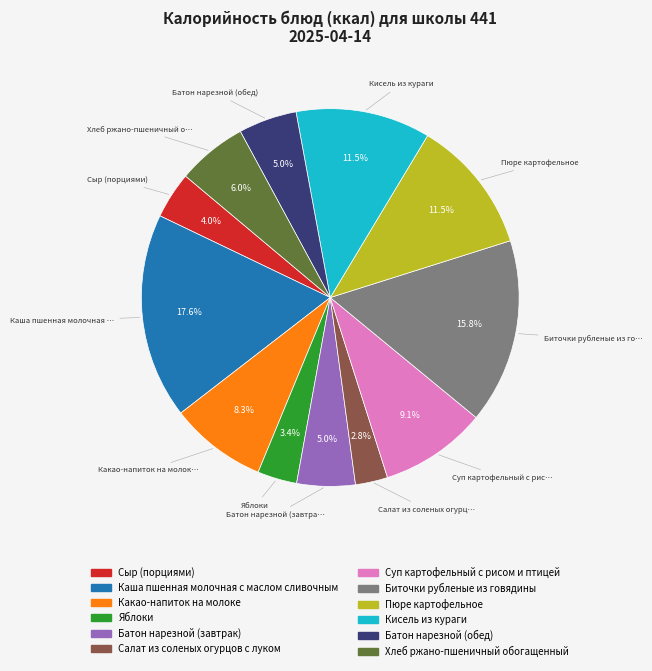

Does Суп картофельный с рисом и птицей represent more than half of the total?

No